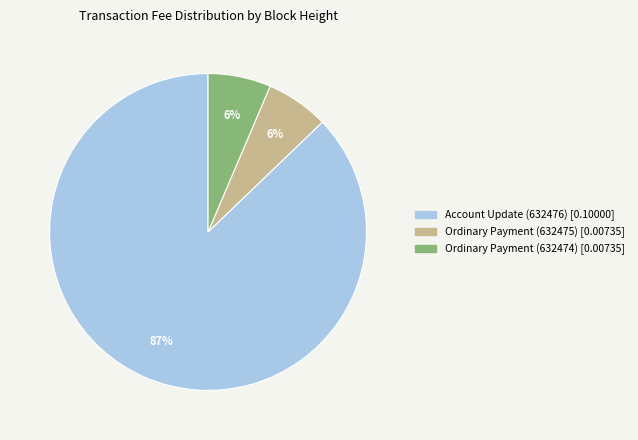

Which category has the biggest portion of the pie?

Account Update (632476)